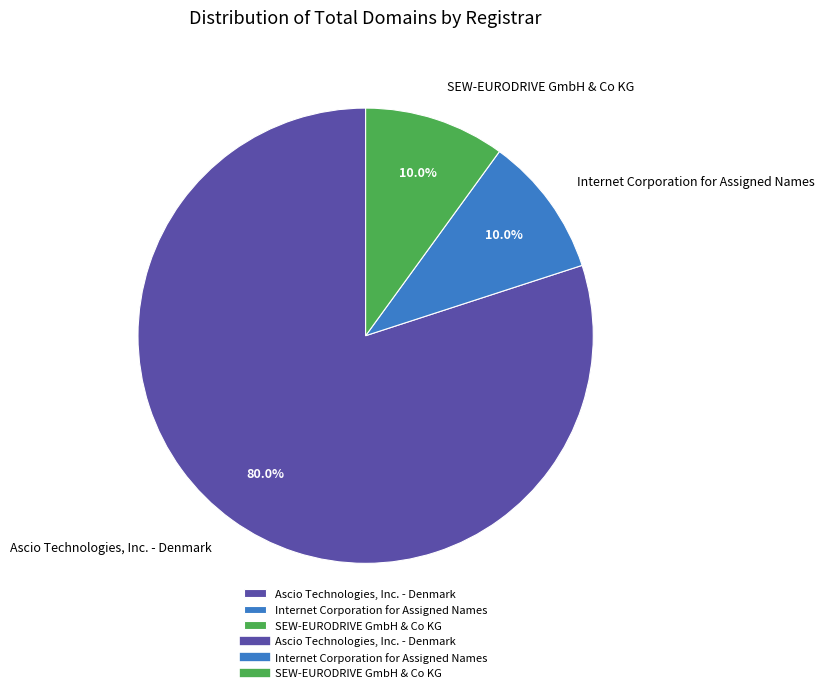

What portion of the pie excludes Ascio Technologies, Inc. - Denmark?

20.0%